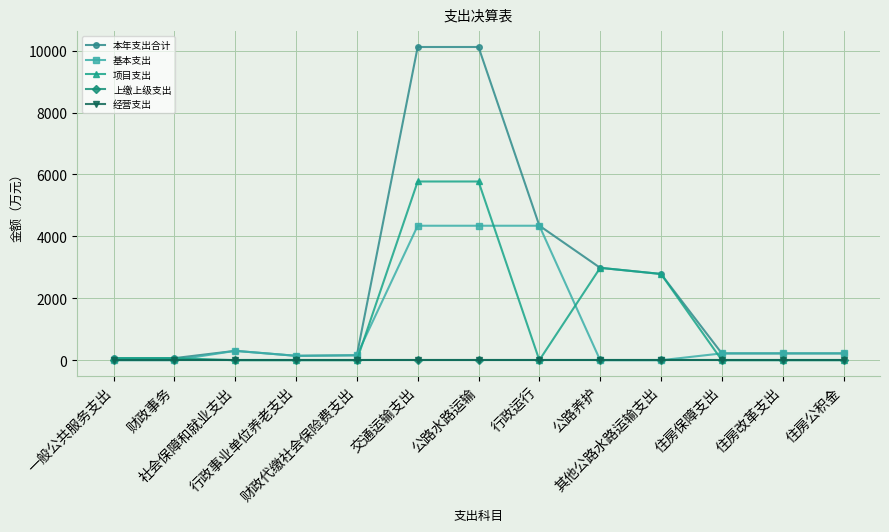

Does the chart display data point markers on the line(s)?

Yes